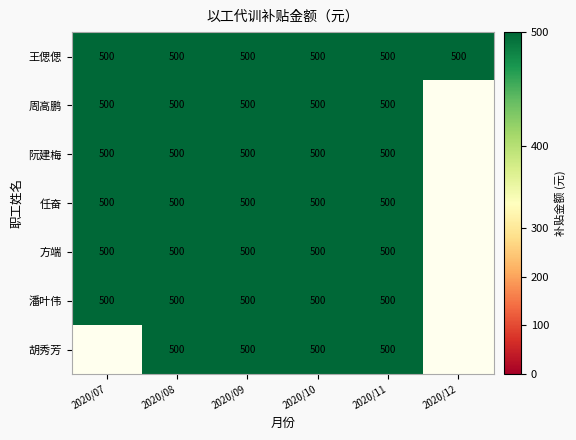

Which category has the highest value in the 任奋 series?

2020/07